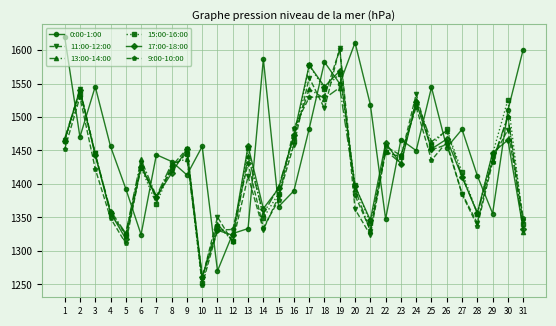

At how many categories does at least one series exceed 1283?

31